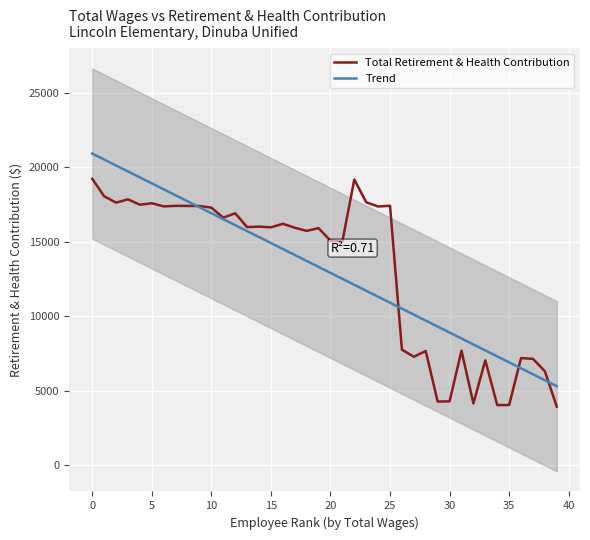

Is the value of Total Retirement & Health Contribution at 23 greater than the value of Trend at 27?

Yes